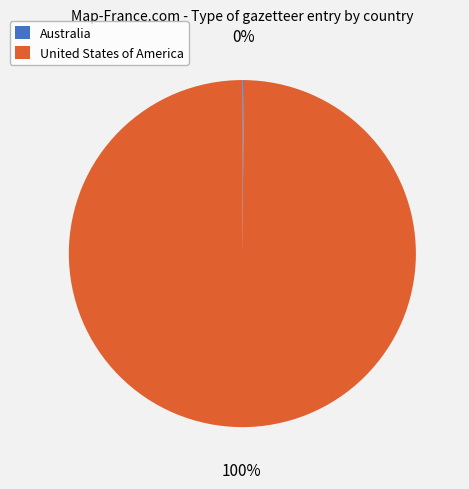

Which slice is the largest?

United States of America